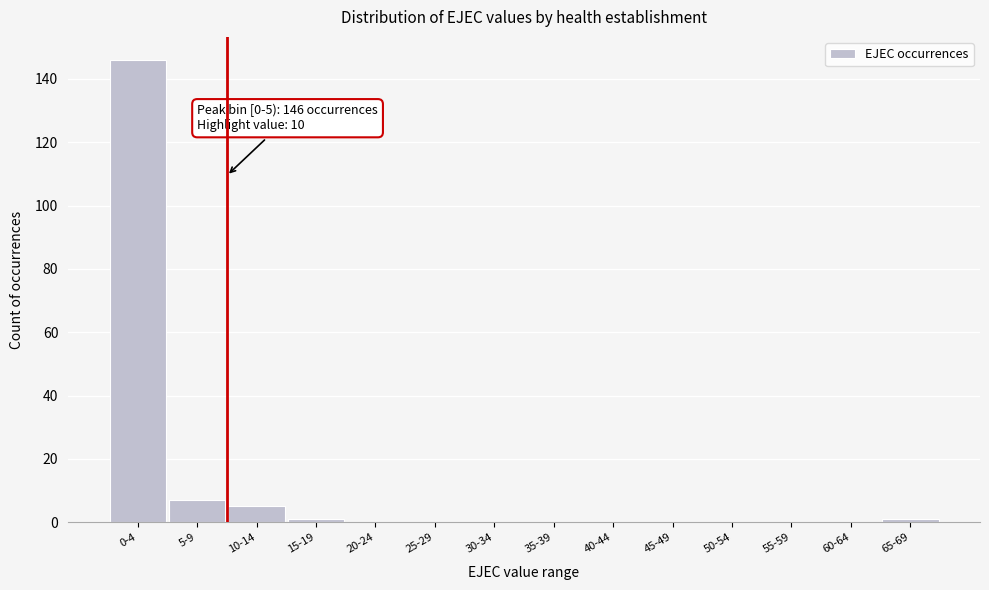

Reading right to left, what are all the values shown in this chart?

65-69=1	60-64=0	55-59=0	50-54=0	45-49=0	40-44=0	35-39=0	30-34=0	25-29=0	20-24=0	15-19=1	10-14=5	5-9=7	0-4=146